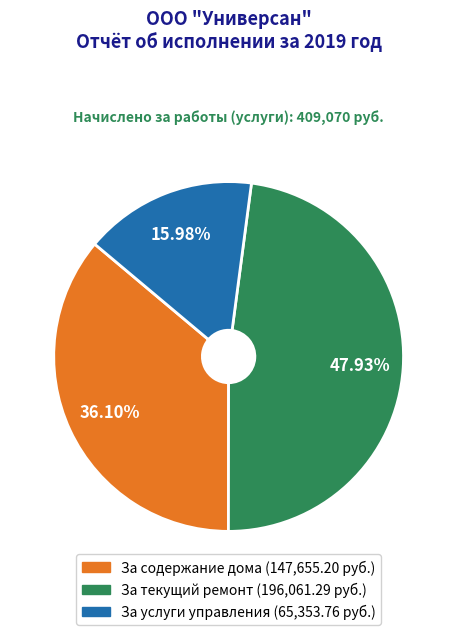

Rank the categories by value from highest to lowest.

За текущий ремонт, За содержание дома, За услуги управления